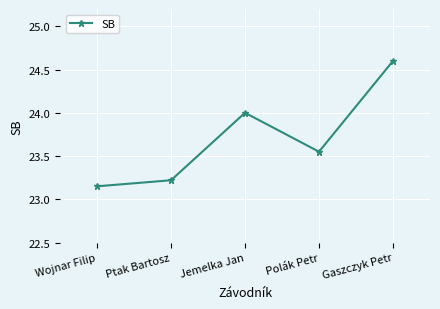

Between Wojnar Filip and Polák Petr, which is larger?

Polák Petr